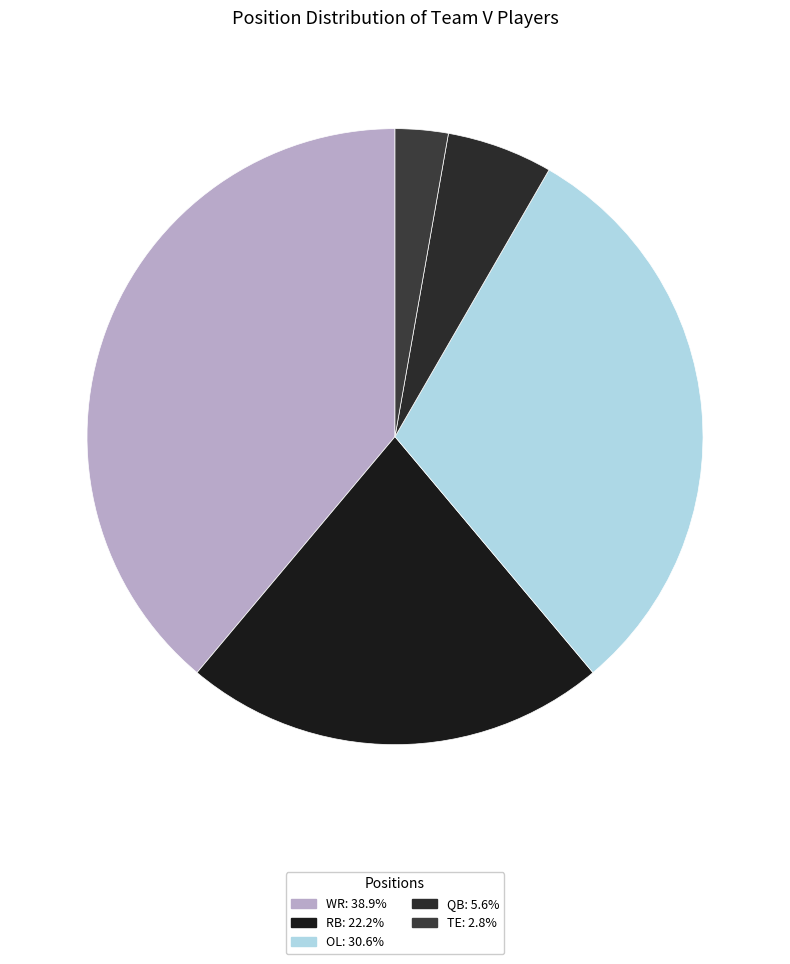

Is QB the majority of the pie?

No